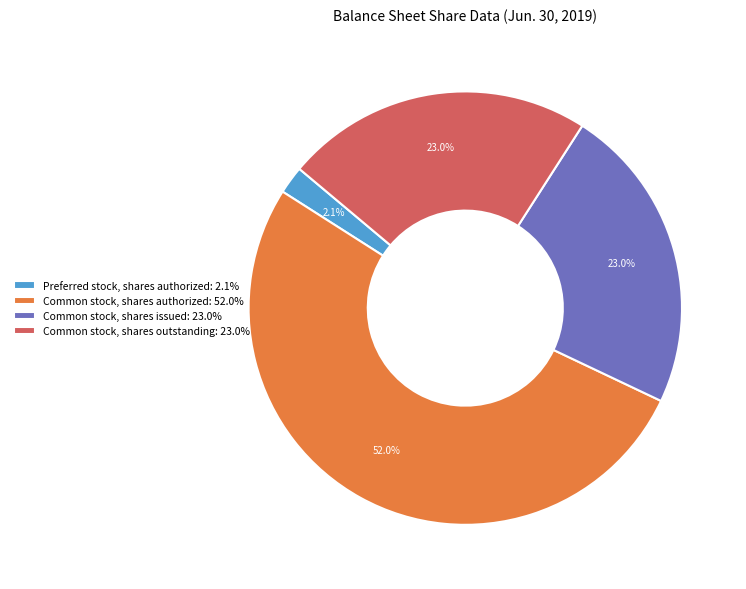

Which slice represents more than half of the pie?

Common stock, shares authorized: 52.0%